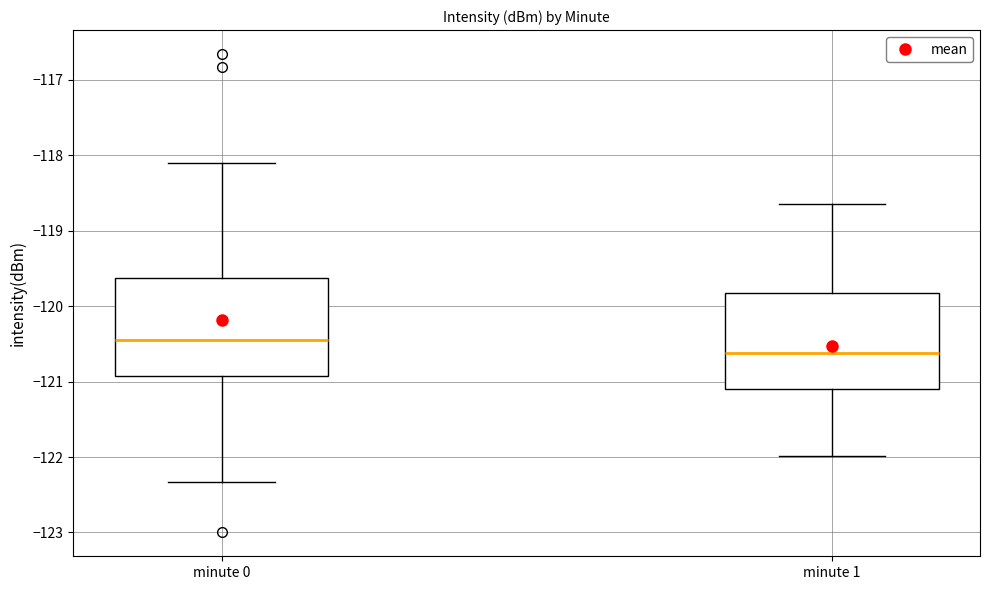

Which box has the lowest median line?

minute 1